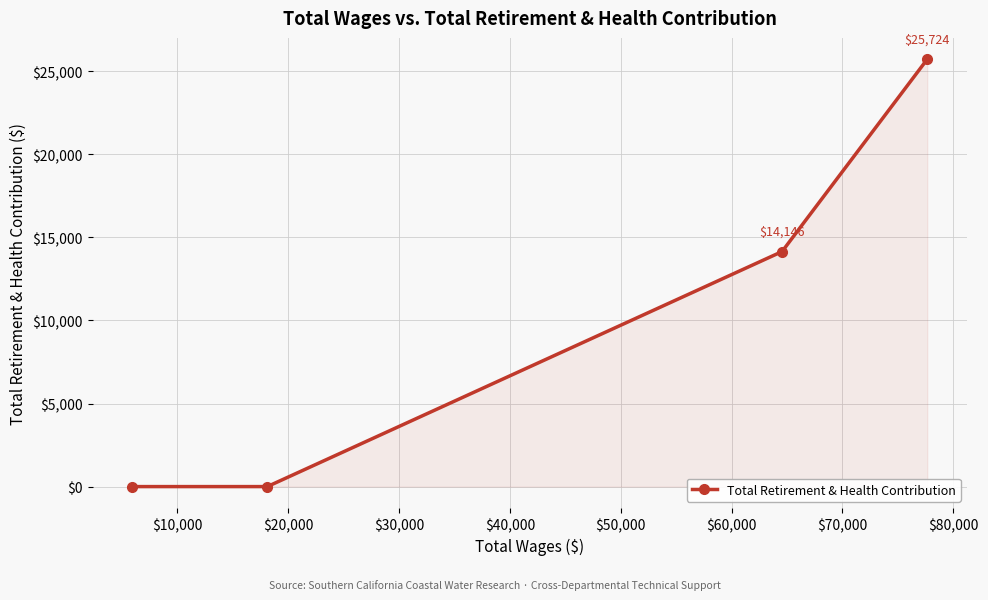

What is the maximum value shown in the chart?

25724